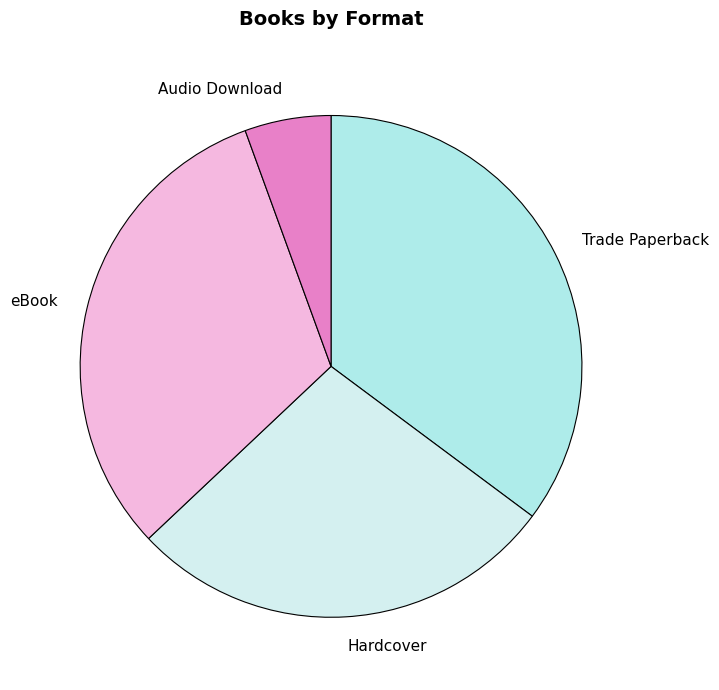

Is the sum of eBook and Audio Download greater than half?

No